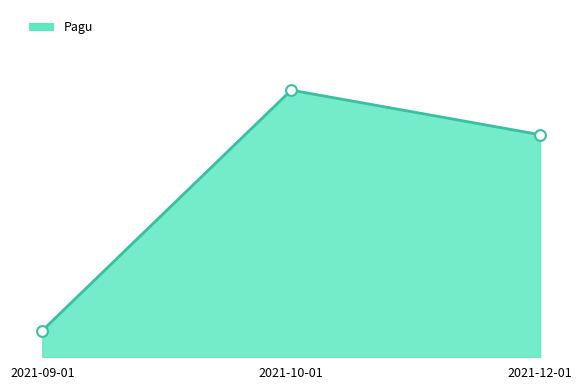

Is this an area chart (filled region under the line)?

Yes